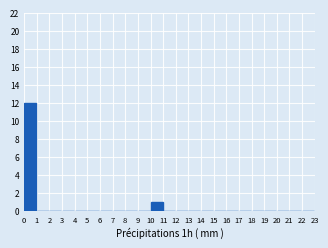

Which range on the x-axis has the tallest bar?

0 to 1